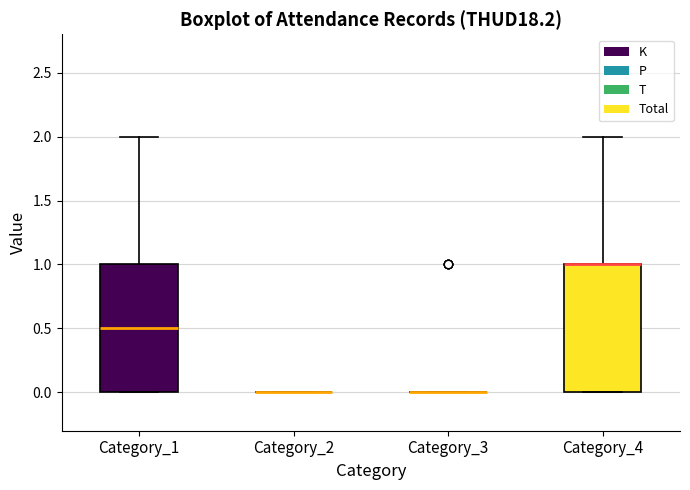

Reading left to right, read every box against the y-axis: the position of its median line, the range the box covers, and the ends of its whiskers. The values are not printed on the chart, so give them approximately, as read against the axis.

Category_1: median 0.5, box 0.0 to 1.0, whiskers 0.0 to 2.0
Category_2: box collapsed to a line at 0.0, whiskers 0.0 to 0.0
Category_3: box collapsed to a line at 0.0, whiskers 0.0 to 0.0
Category_4: median 1.0 (drawn on the box's upper edge), box 0.0 to 1.0, whiskers 0.0 to 2.0